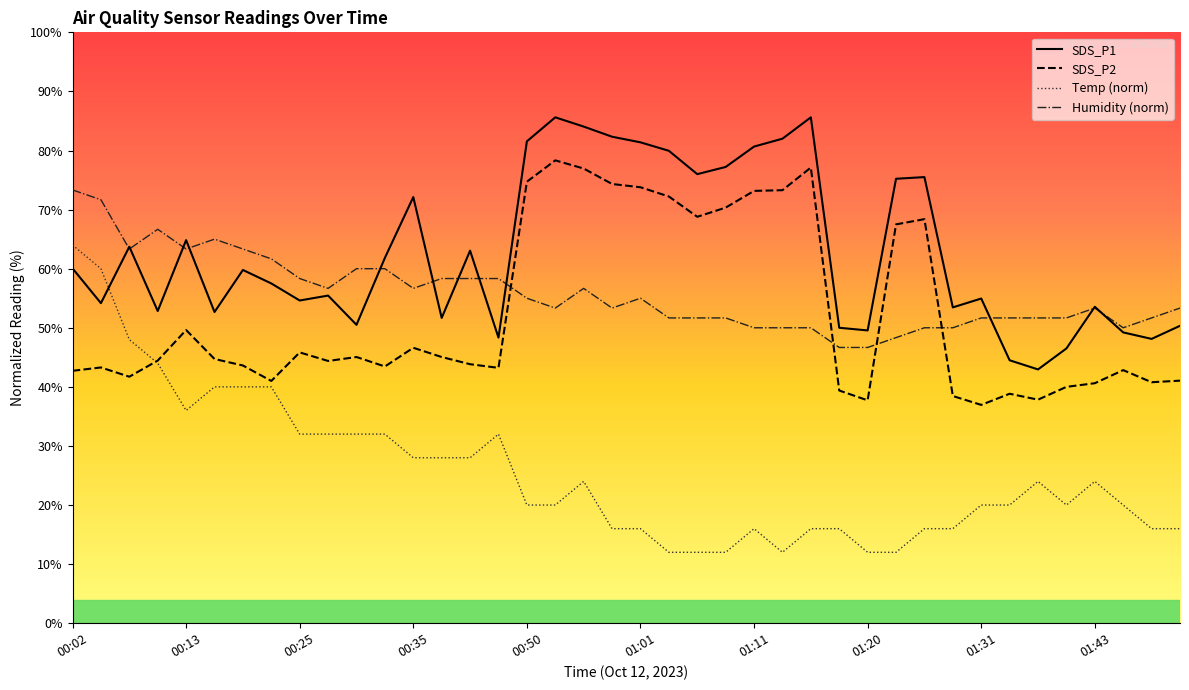

Reading left to right, list all the values displayed in this chart.

Temp: 64.0	60.0	48.0	44.0	36.0	40.0	40.0	40.0	32.0	32.0	32.0	32.0	28.0	28.0	28.0	32.0	20.0	20.0	24.0	16.0	16.0	12.0	12.0	12.0	16.0	12.0	16.0	16.0	12.0	12.0	16.0	16.0	20.0	20.0	24.0	20.0	24.0	20.0	16.0	16.0
Humidity: 73.3	71.7	63.3	66.7	63.3	65.0	63.3	61.7	58.3	56.7	60.0	60.0	56.7	58.3	58.3	58.3	55.0	53.3	56.7	53.3	55.0	51.7	51.7	51.7	50.0	50.0	50.0	46.7	46.7	48.3	50.0	50.0	51.7	51.7	51.7	51.7	53.3	50.0	51.7	53.3
SDS_P1: 60.1	54.2	63.7	52.8	64.8	52.7	59.8	57.5	54.6	55.5	50.5	61.8	72.1	51.7	63.0	48.3	81.5	85.6	84.0	82.3	81.4	80.0	76.0	77.2	80.7	82.0	85.6	50.0	49.5	75.2	75.5	53.4	54.9	44.5	43.0	46.5	53.6	49.2	48.1	50.3
SDS_P2: 42.7	43.3	41.7	44.5	49.6	44.7	43.6	41.0	45.8	44.4	45.1	43.5	46.6	45.1	43.8	43.2	74.7	78.3	77.0	74.3	73.8	72.2	68.8	70.3	73.2	73.3	77.1	39.4	37.7	67.5	68.4	38.5	37.0	38.8	37.8	40.0	40.6	42.8	40.8	41.0